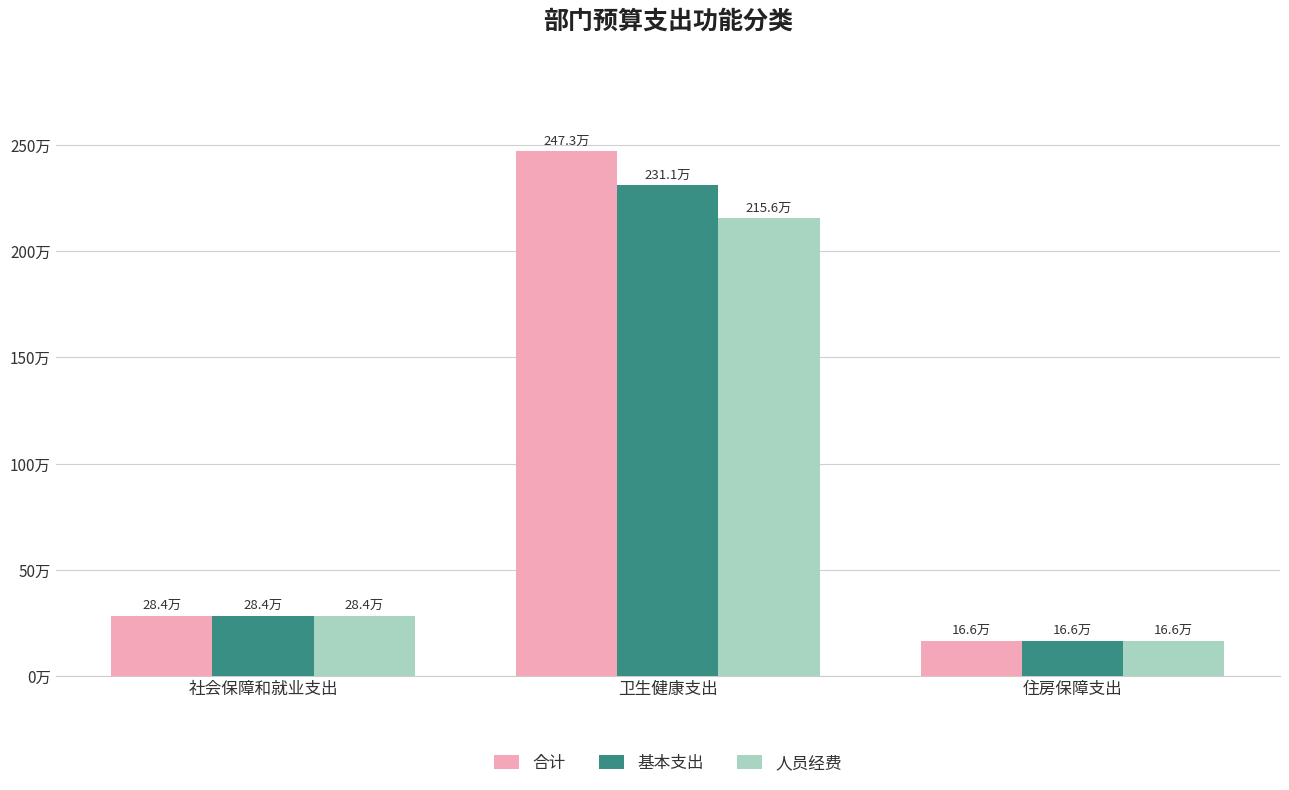

The 合计 series shows 3694646.5 at 卫生健康支出. True or false?

False